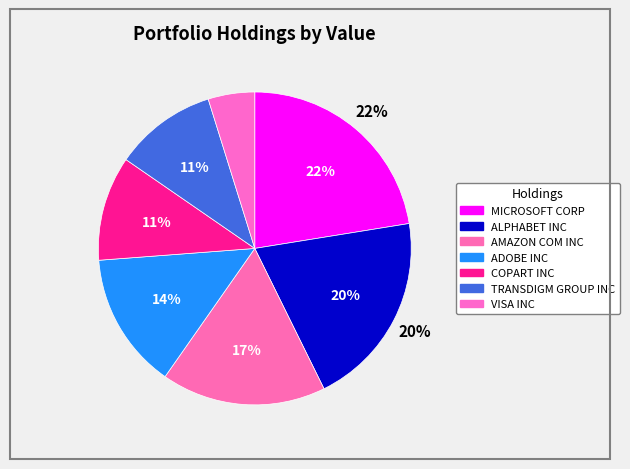

Rank the categories by value from highest to lowest.

MICROSOFT CORP, ALPHABET INC, AMAZON COM INC, ADOBE INC, COPART INC, TRANSDIGM GROUP INC, VISA INC